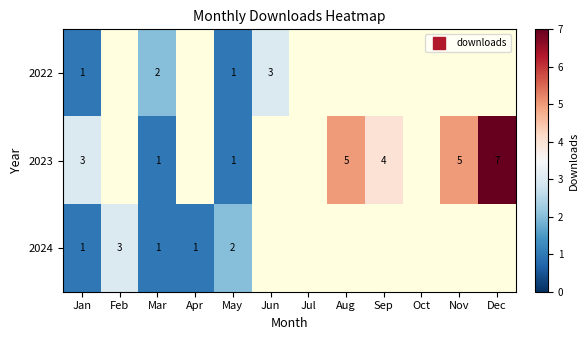

Rank the series at Sep from lowest to highest value.

2022, 2023, 2024